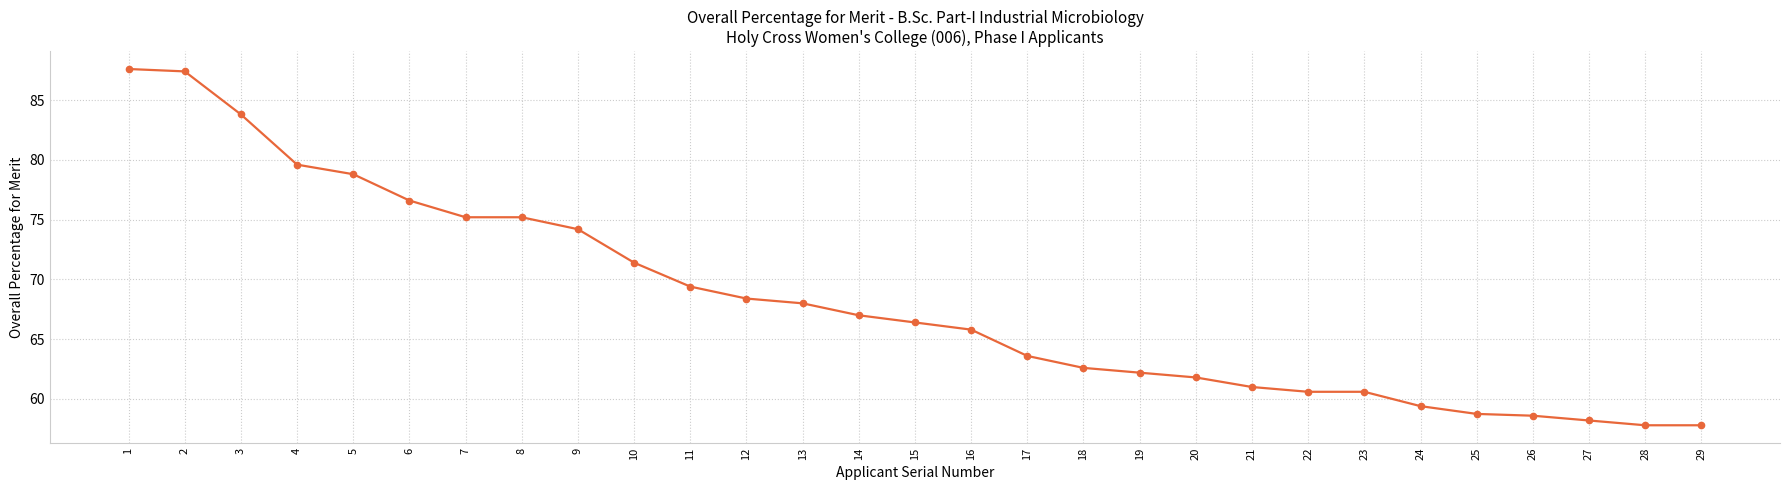

What is the maximum value shown in the chart?

87.6